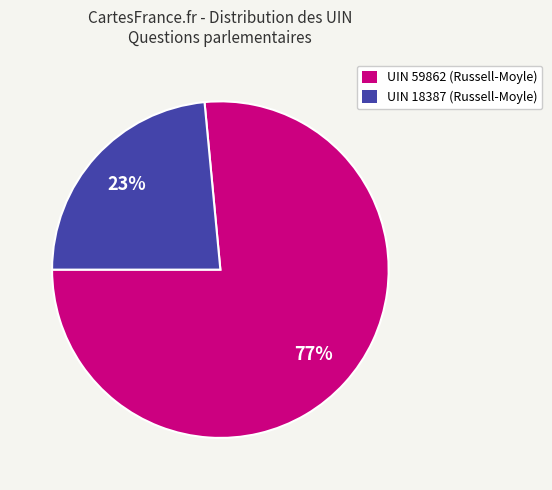

To the nearest percent, what is the average slice percentage?

50%